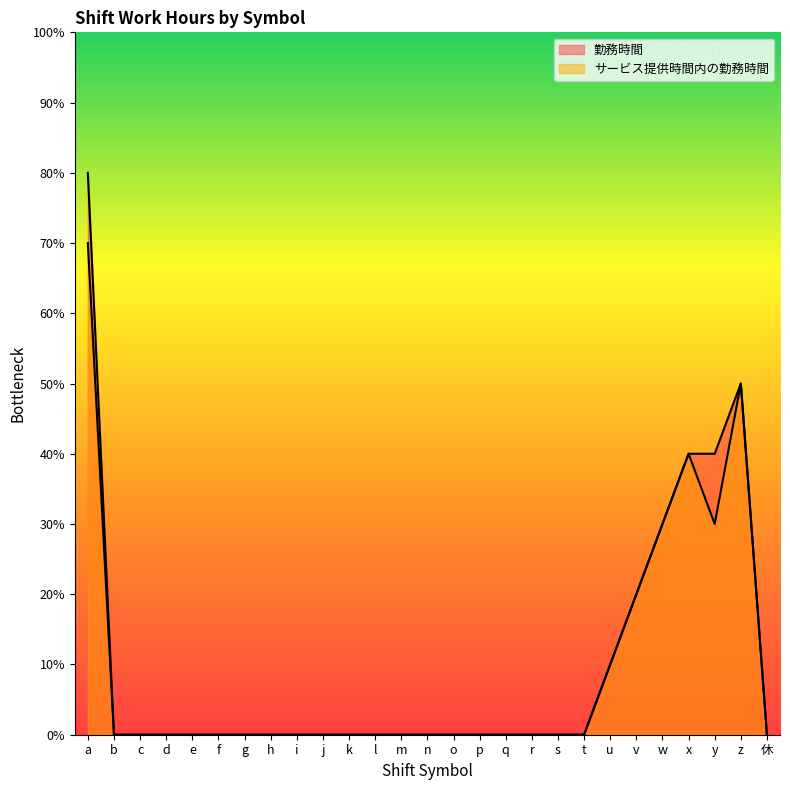

List the series in order of their overall mean, lowest first.

サービス提供時間内の勤務時間, 勤務時間